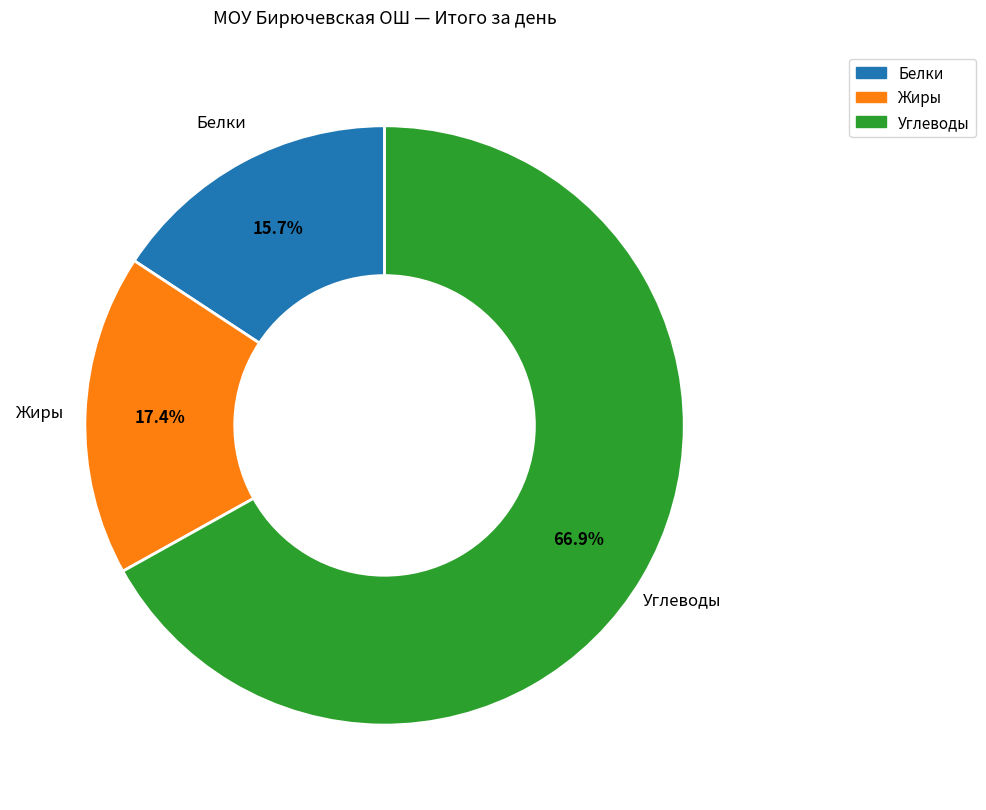

How many slices are in this pie chart?

3